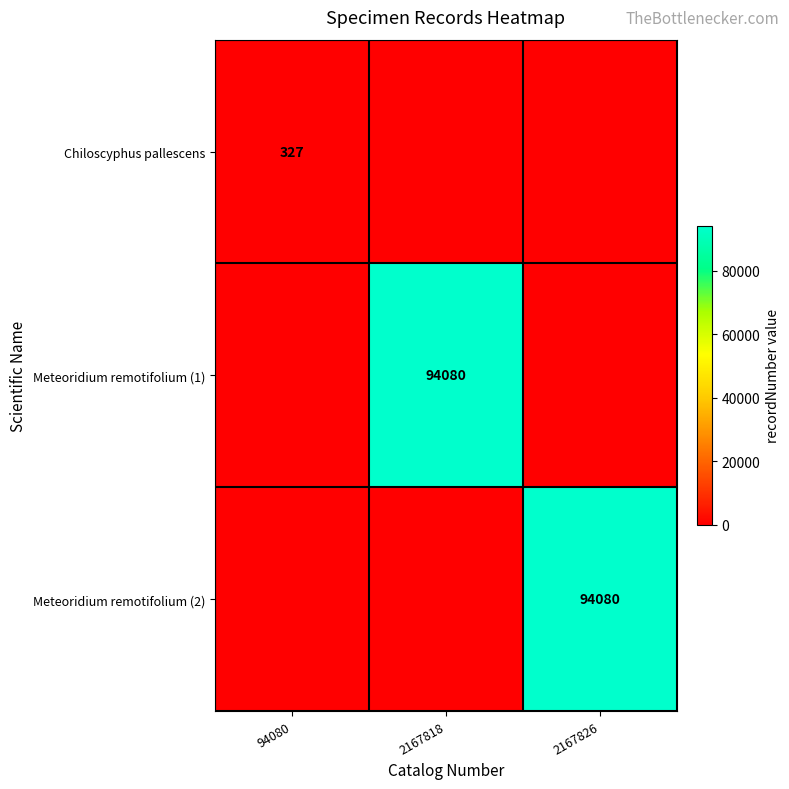

Is it true that Chiloscyphus pallescens equals 327 at 94080?

True